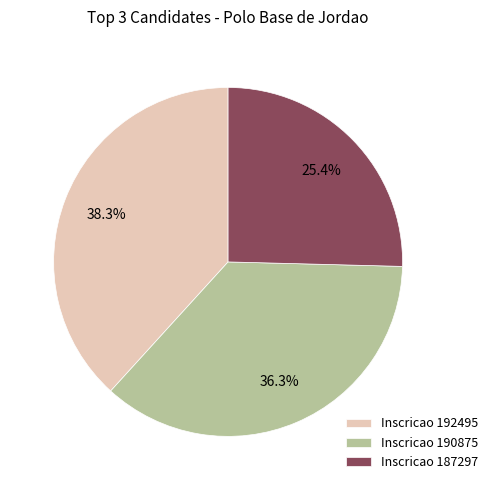

Which slice is the smallest?

Inscricao 187297